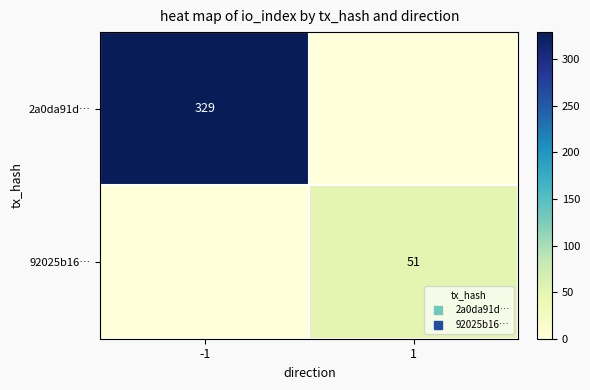

Which series has the largest range (max minus min)?

2a0da91d…